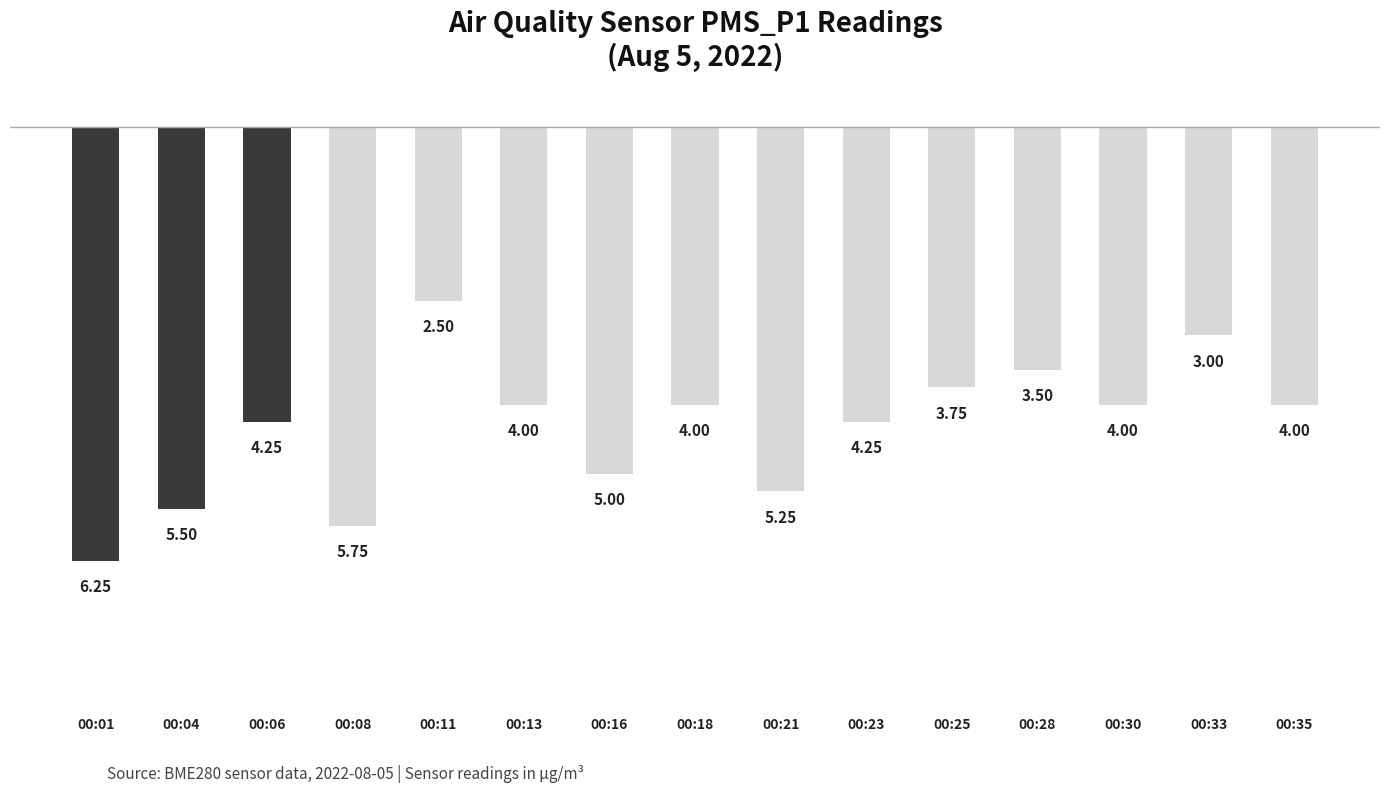

Does the chart contain any negative values?

Yes